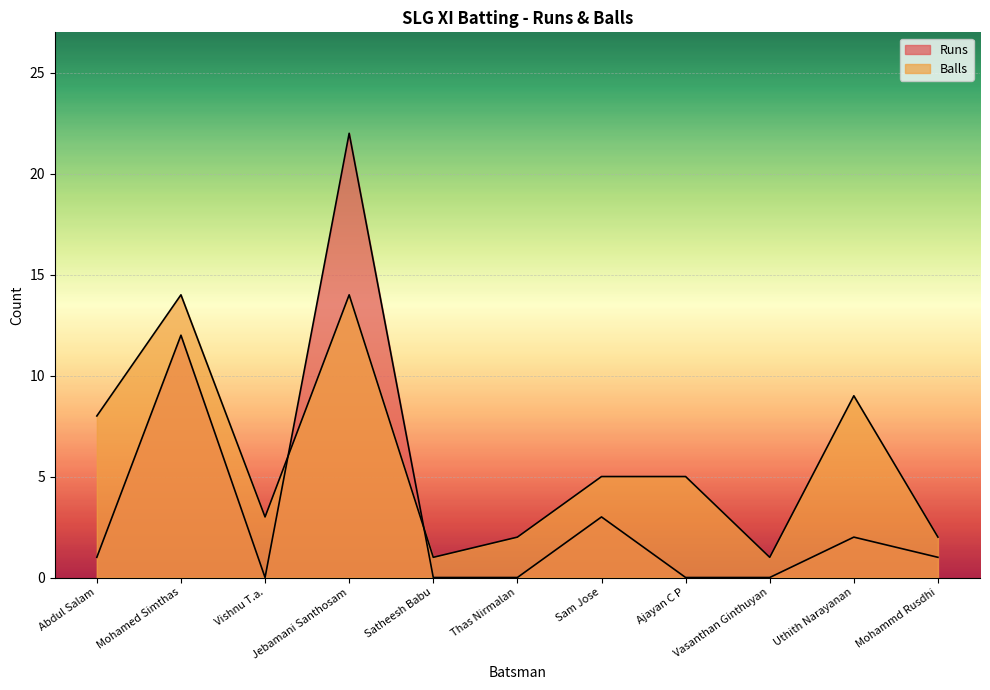

How many lines are shown in the chart?

2